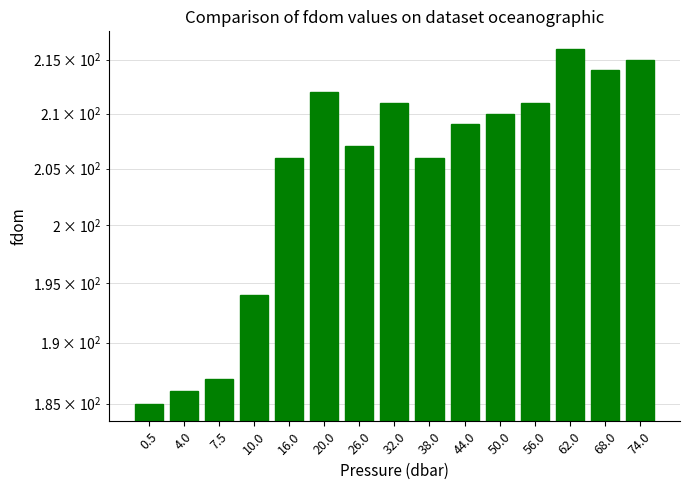

What is the sum of the values at 20.0 and 74.0?

427